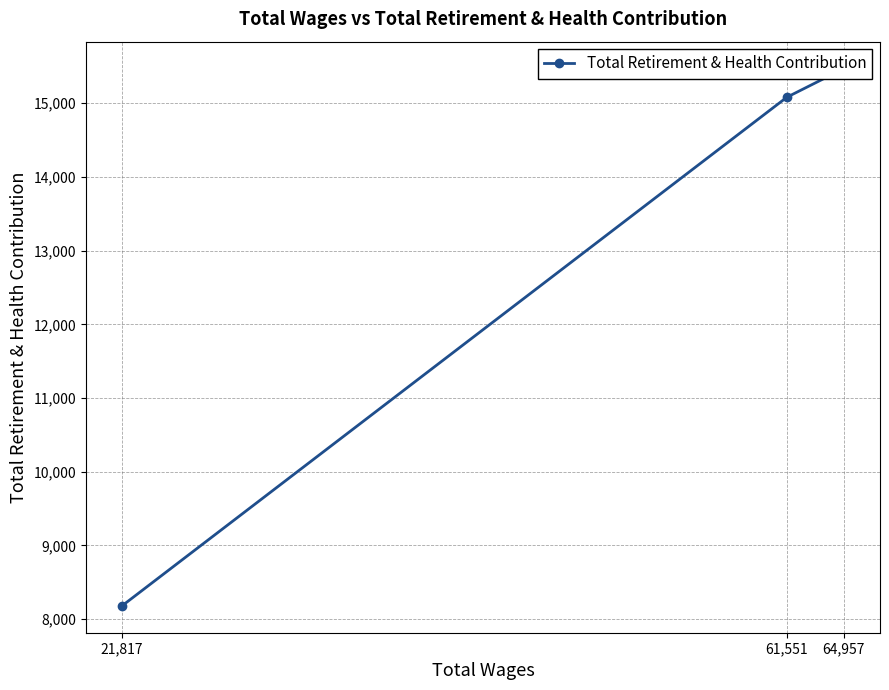

List the labels in order of value, largest first.

64,957, 61,551, 21,817